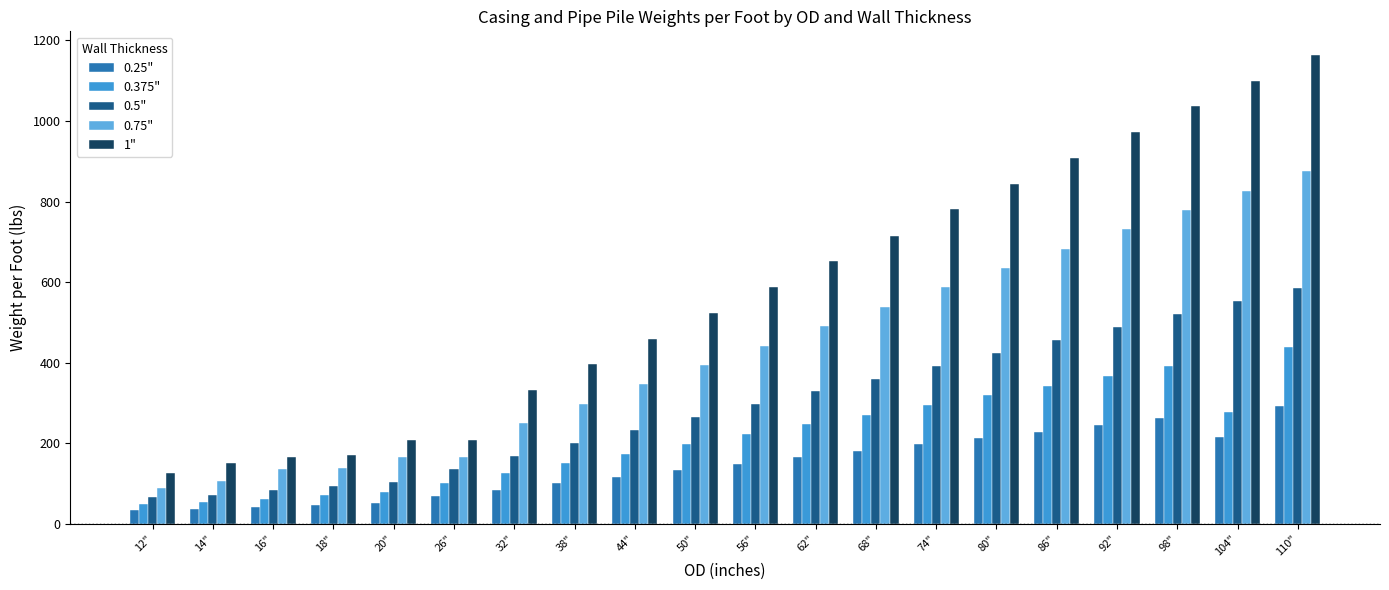

Between 50" and 80", which series saw the biggest shift?

1"